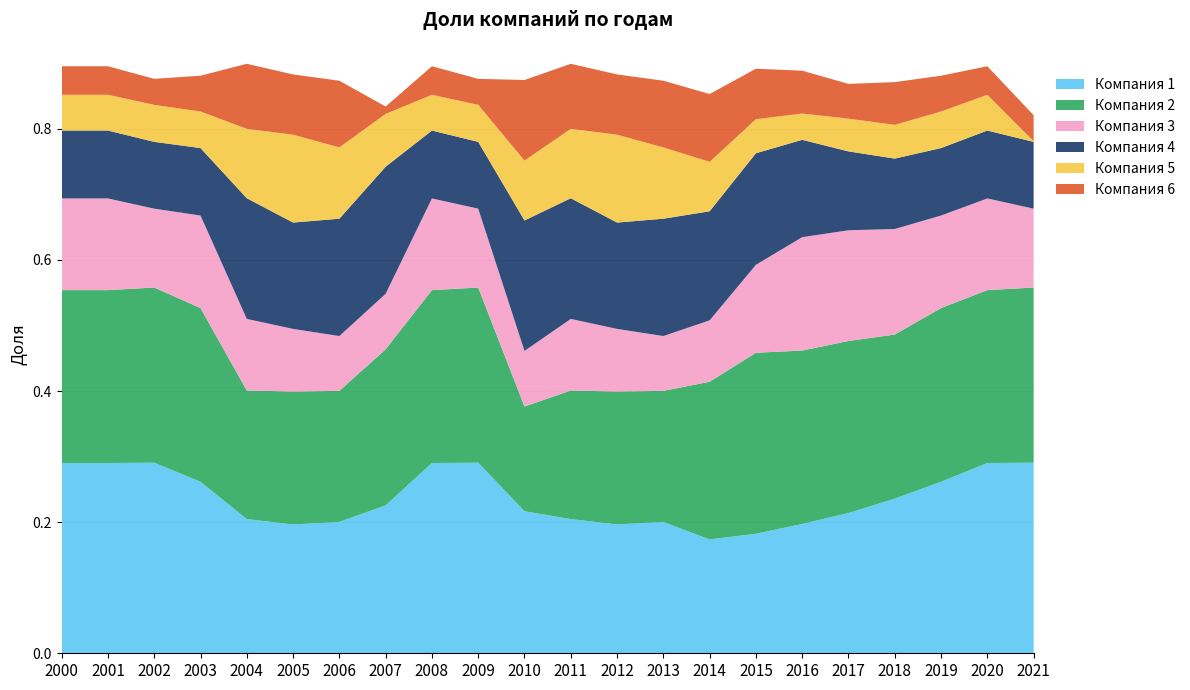

Reading left to right, extract all data points from this chart.

Компания 1: 2000=0.3	2001=0.3	2002=0.3	2003=0.3	2004=0.2	2005=0.2	2006=0.2	2007=0.2	2008=0.3	2009=0.3	2010=0.2	2011=0.2	2012=0.2	2013=0.2	2014=0.2	2015=0.2	2016=0.2	2017=0.2	2018=0.2	2019=0.3	2020=0.3	2021=0.3
Компания 2: 2000=0.3	2001=0.3	2002=0.3	2003=0.3	2004=0.2	2005=0.2	2006=0.2	2007=0.2	2008=0.3	2009=0.3	2010=0.2	2011=0.2	2012=0.2	2013=0.2	2014=0.2	2015=0.3	2016=0.3	2017=0.3	2018=0.3	2019=0.3	2020=0.3	2021=0.3
Компания 3: 2000=0.1	2001=0.1	2002=0.1	2003=0.1	2004=0.1	2005=0.1	2006=0.1	2007=0.1	2008=0.1	2009=0.1	2010=0.1	2011=0.1	2012=0.1	2013=0.1	2014=0.1	2015=0.1	2016=0.2	2017=0.2	2018=0.2	2019=0.1	2020=0.1	2021=0.1
Компания 4: 2000=0.1	2001=0.1	2002=0.1	2003=0.1	2004=0.2	2005=0.2	2006=0.2	2007=0.2	2008=0.1	2009=0.1	2010=0.2	2011=0.2	2012=0.2	2013=0.2	2014=0.2	2015=0.2	2016=0.1	2017=0.1	2018=0.1	2019=0.1	2020=0.1	2021=0.1
Компания 5: 2000=0.1	2001=0.1	2002=0.1	2003=0.1	2004=0.1	2005=0.1	2006=0.1	2007=0.1	2008=0.1	2009=0.1	2010=0.1	2011=0.1	2012=0.1	2013=0.1	2014=0.1	2015=0.1	2016=0.0	2017=0.0	2018=0.1	2019=0.1	2020=0.1	2021=0.0
Компания 6: 2000=0.0	2001=0.0	2002=0.0	2003=0.1	2004=0.1	2005=0.1	2006=0.1	2007=0.0	2008=0.0	2009=0.0	2010=0.1	2011=0.1	2012=0.1	2013=0.1	2014=0.1	2015=0.1	2016=0.1	2017=0.1	2018=0.1	2019=0.1	2020=0.0	2021=0.0